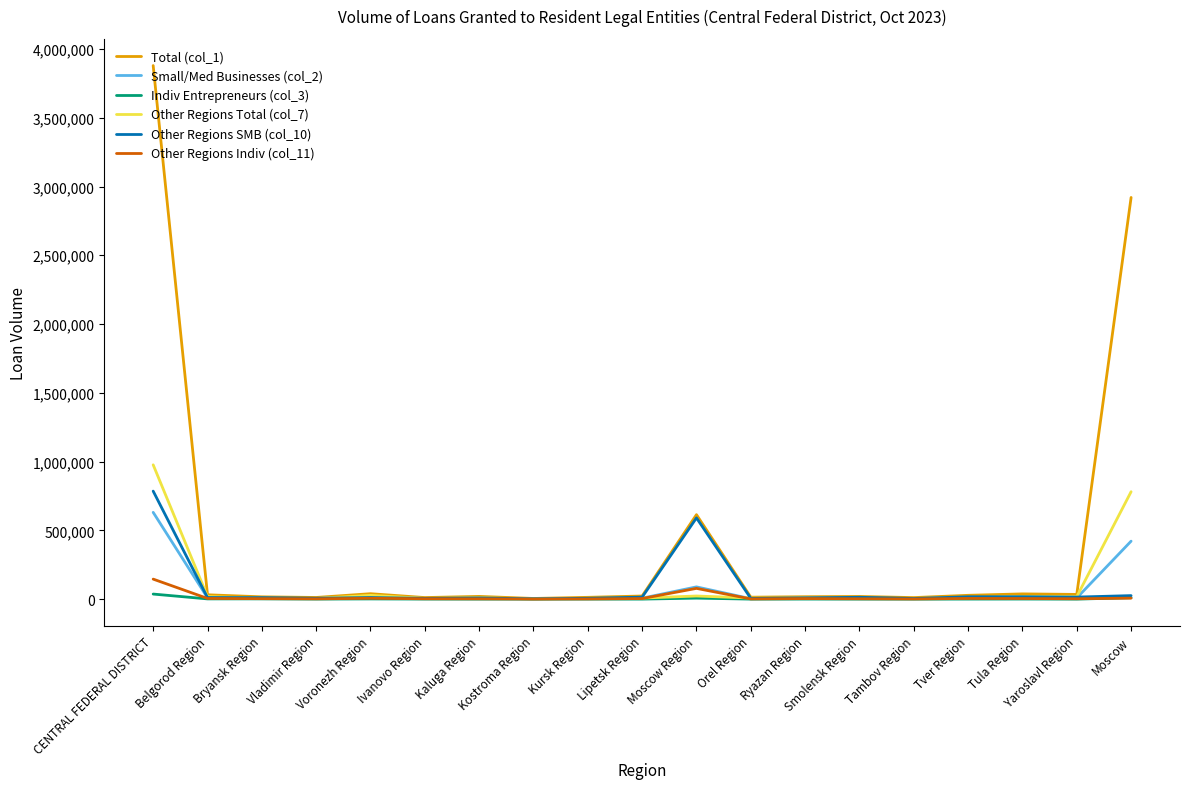

Which series has the largest total across all categories?

Total (col_1)